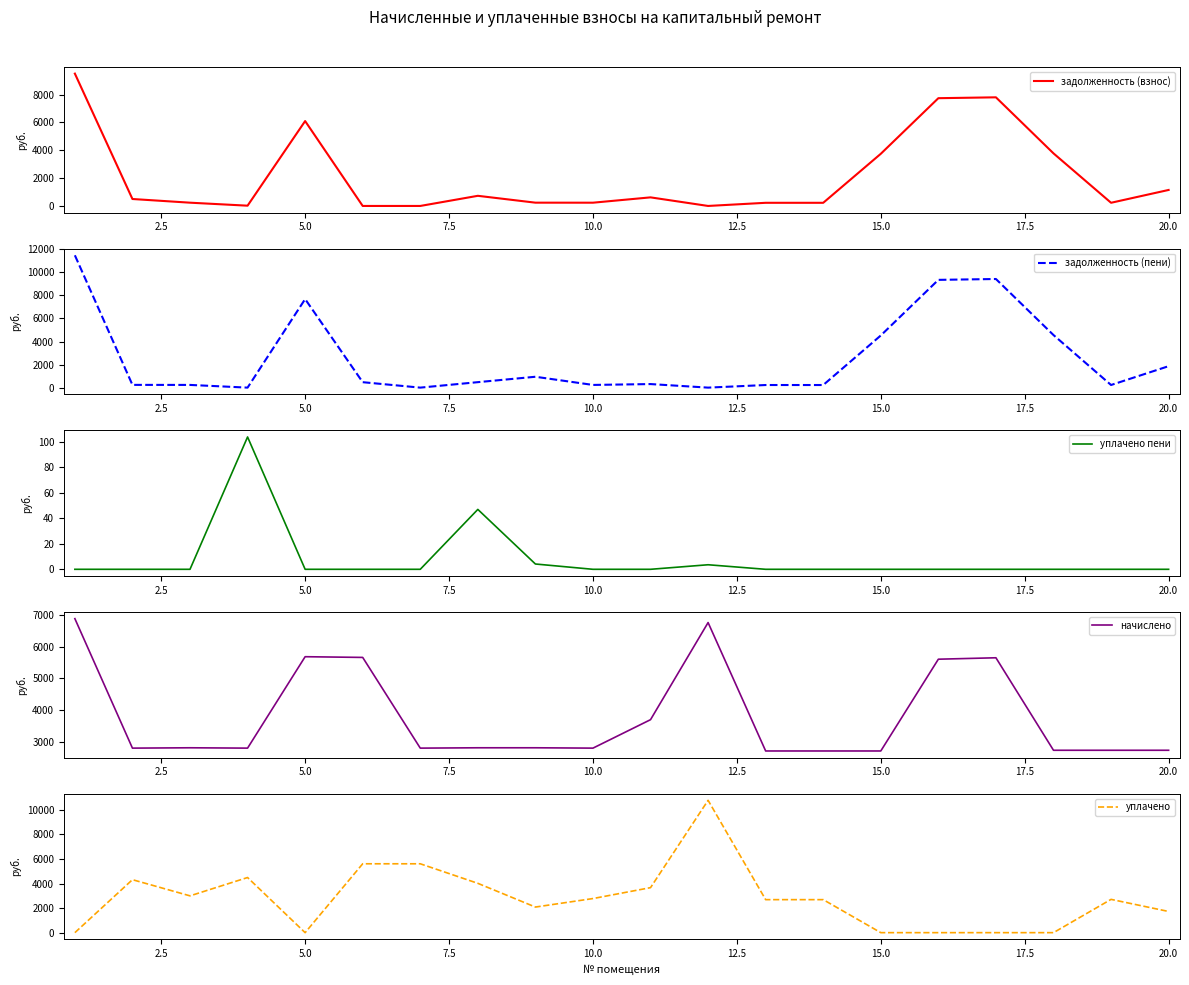

What is the maximum value for задолженность (взнос)?

9503.1